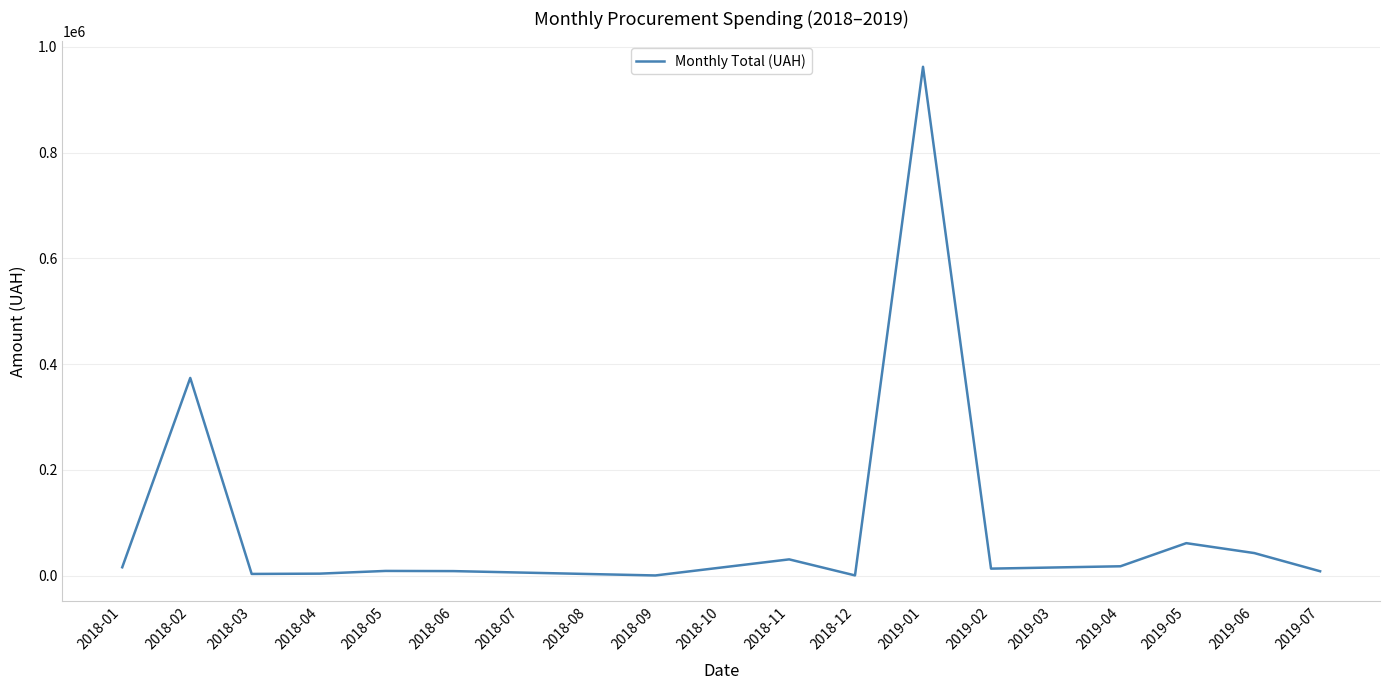

True or false: there are more than 2 points higher than both neighbors.

True